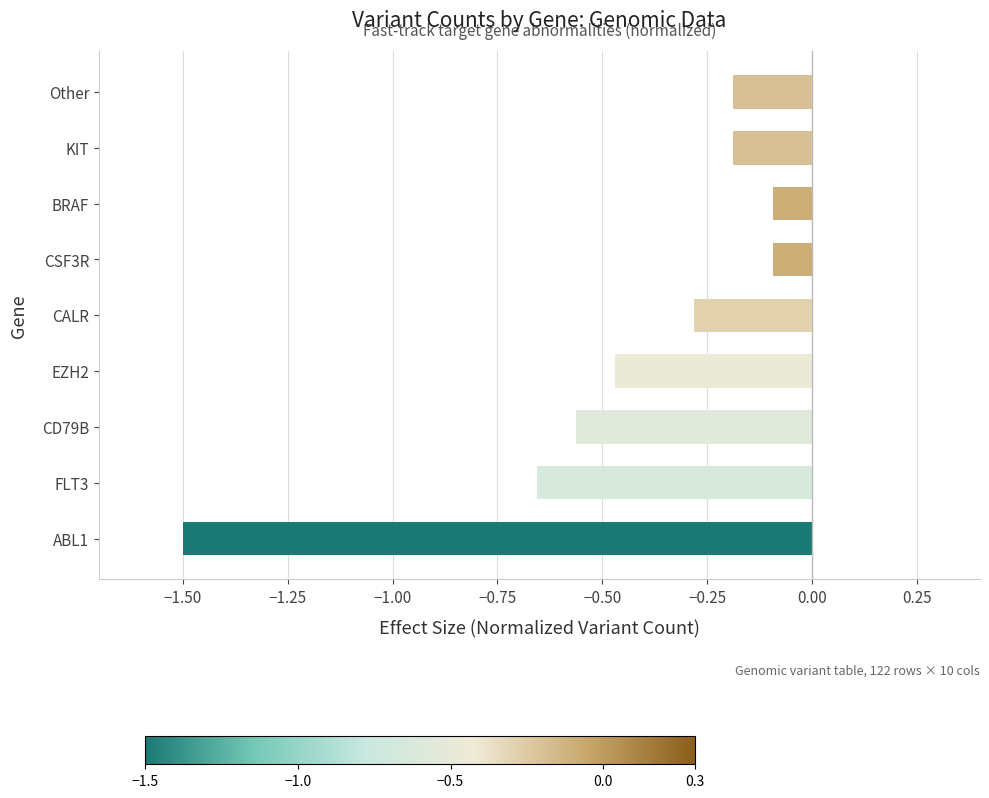

True or false: the data shows -0.1 at BRAF.

True